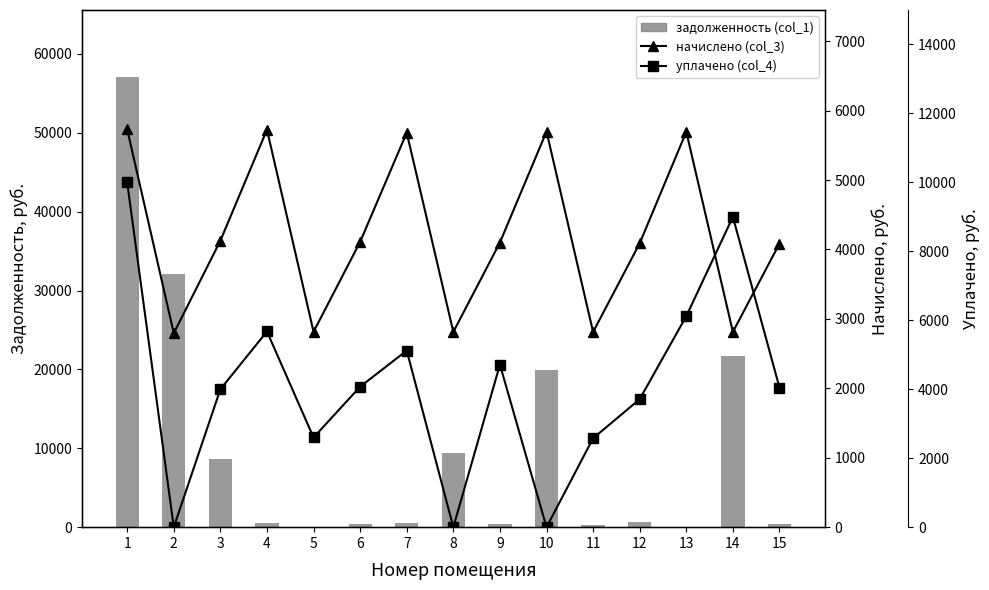

Between 11 and 13, which is larger?

11